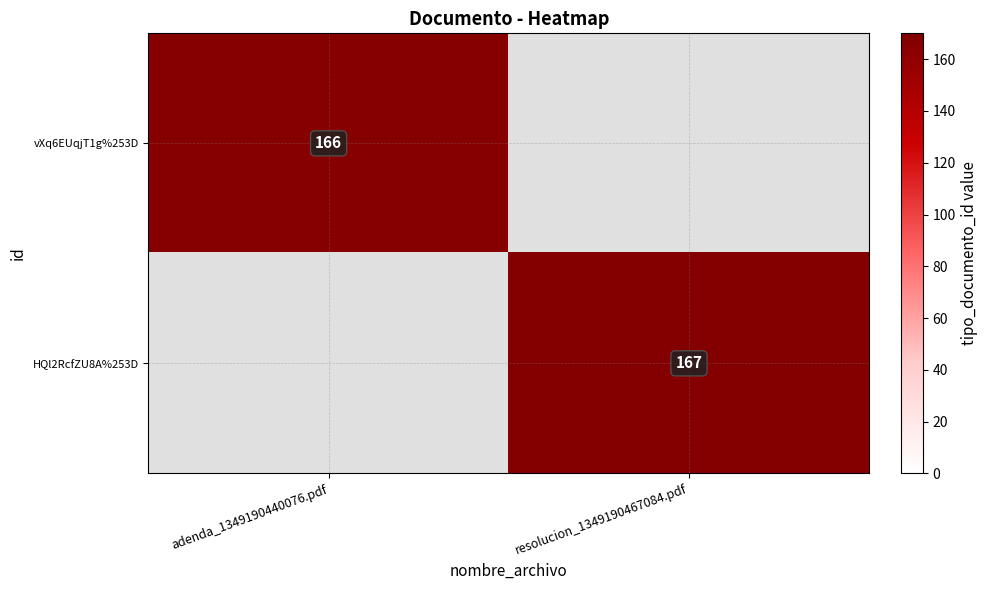

Count the number of data series in this chart.

2